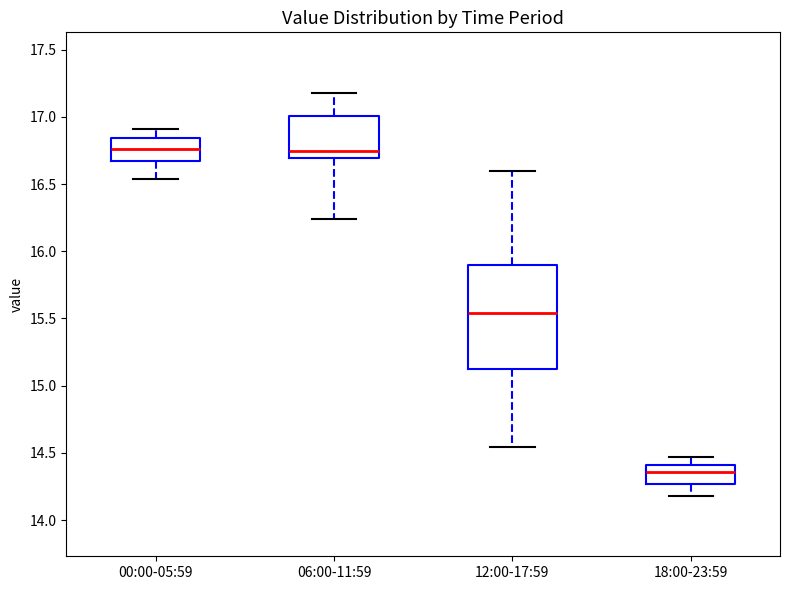

Where is the lower edge of the box for 18:00-23:59 on the y-axis? The values are not printed on the chart, so give them approximately, as read against the axis.

14.25